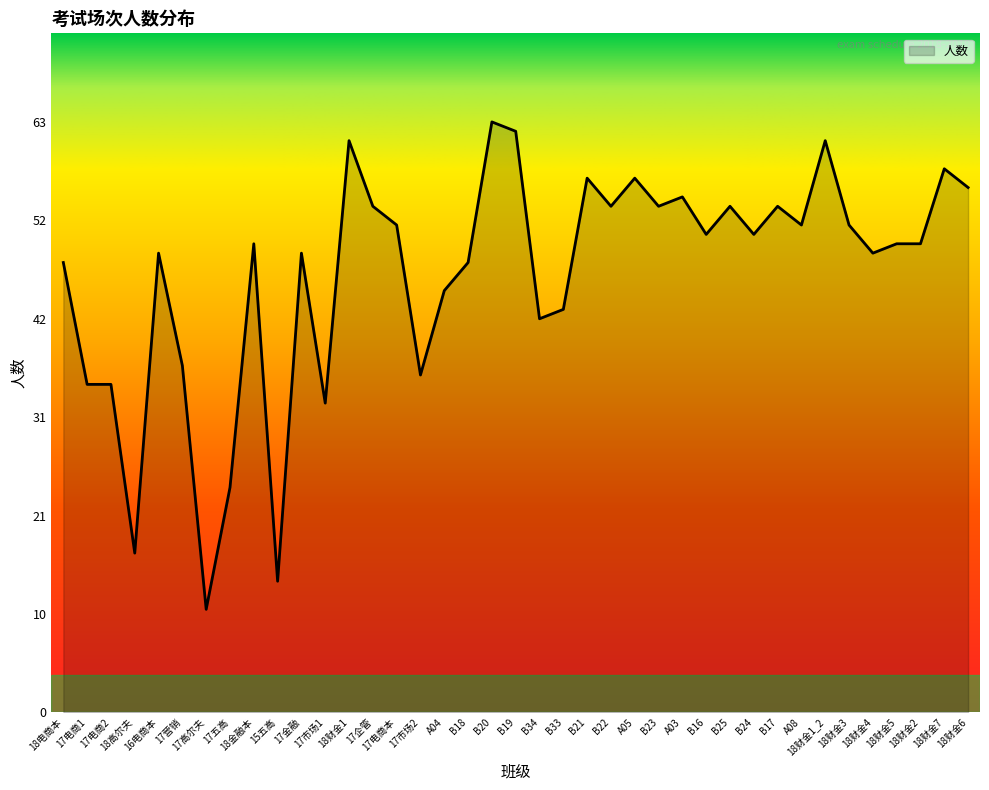

What is the average value?

47